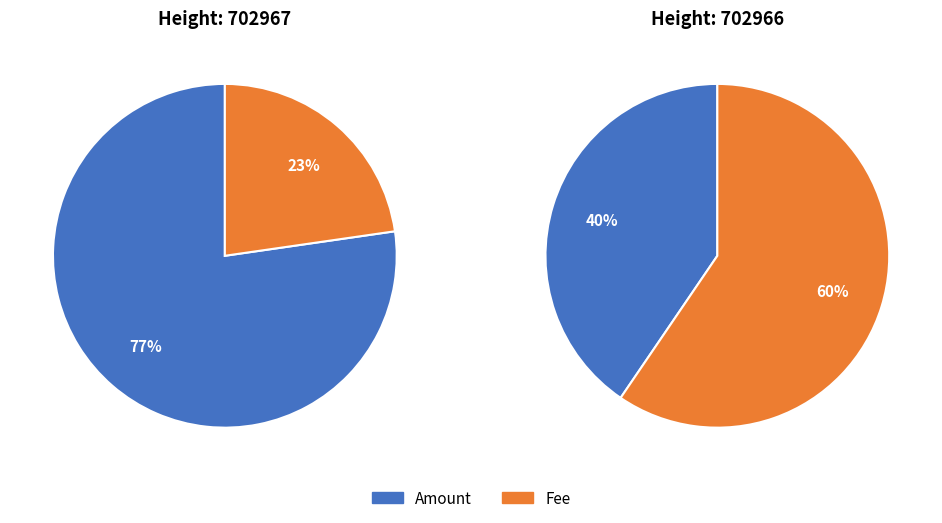

True or false: 702966 accounts for 28% of the total.

False